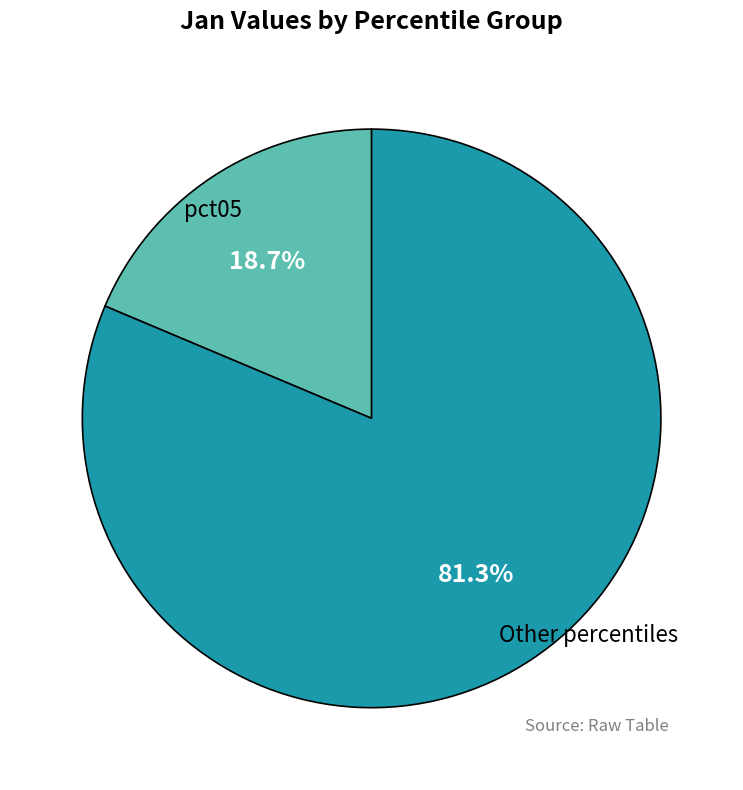

Is there any slice that represents more than half of the pie?

Yes